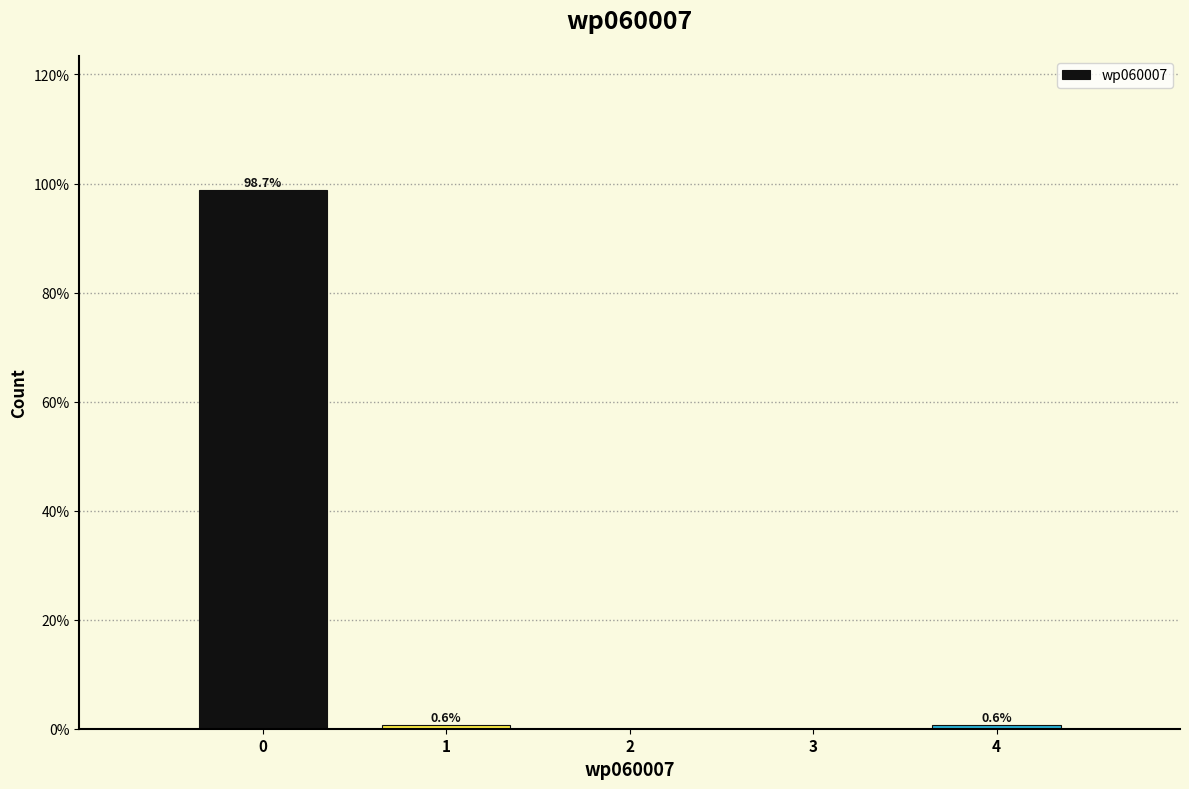

Which range on the x-axis has the tallest bar?

-0.5 to 0.5